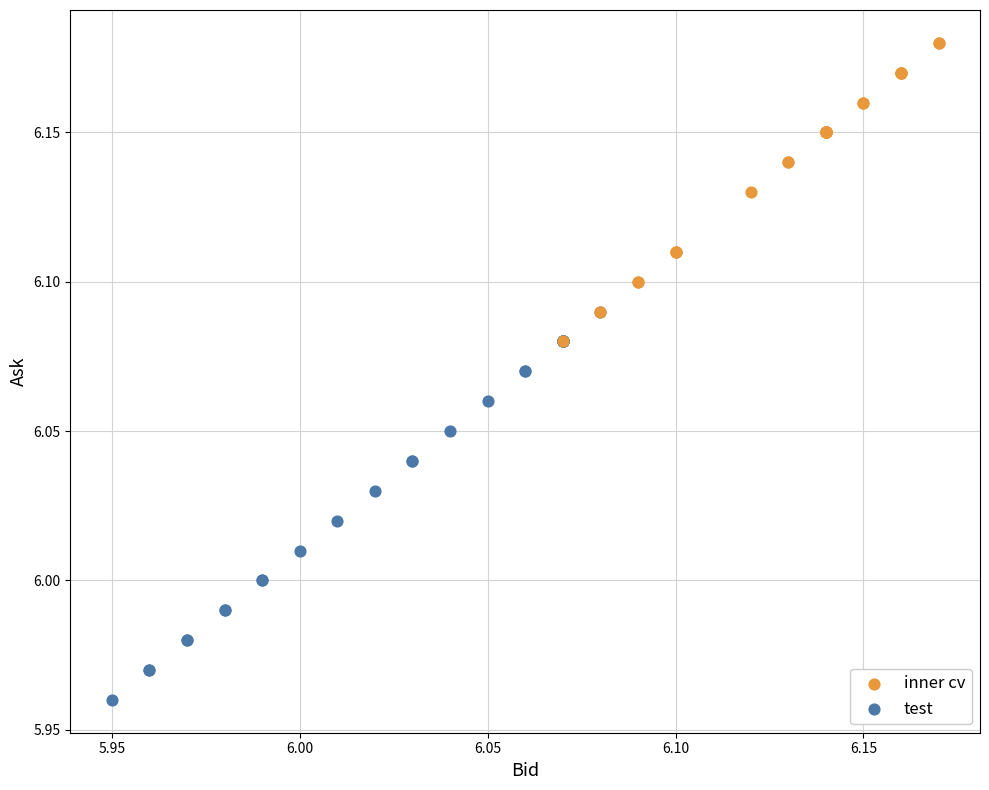

What are all the series names shown in the legend?

inner cv, test